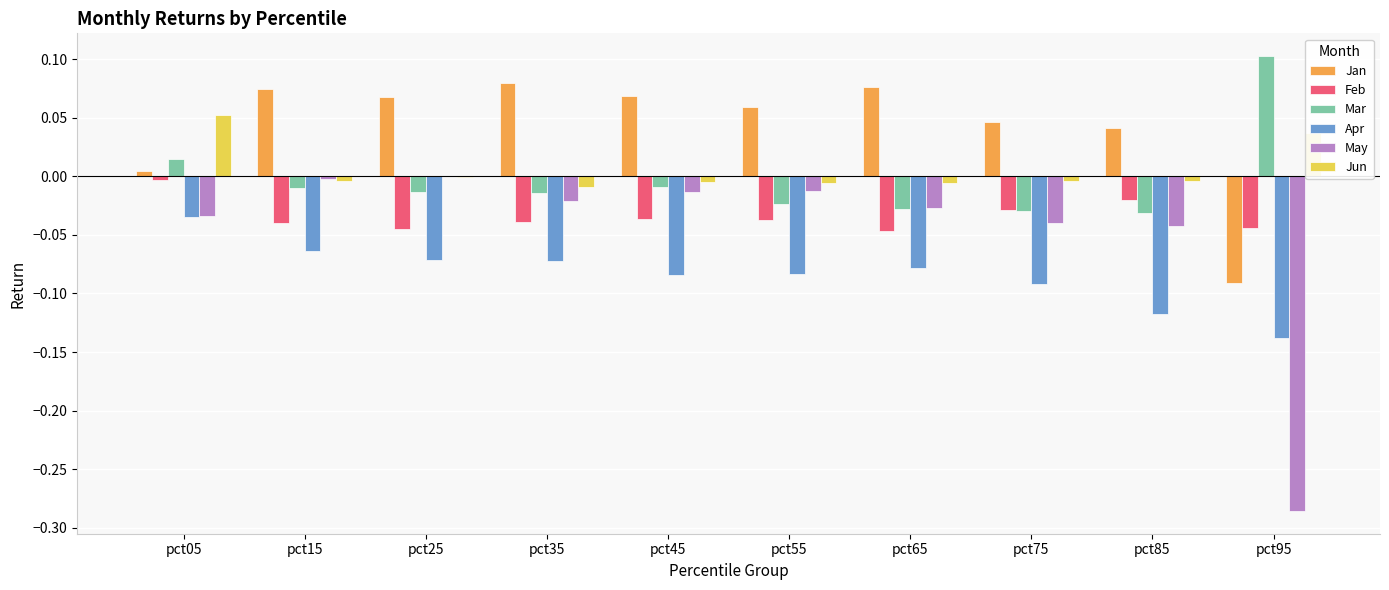

Which category has the highest value in the Feb series?

pct05